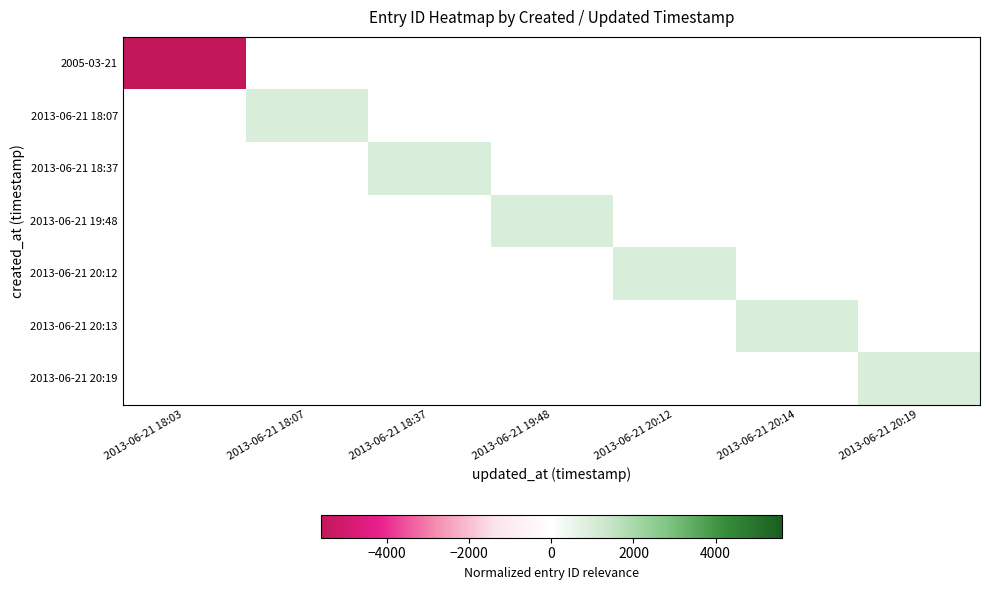

Which category has the lowest value in the 2005-03-21 series?

2013-06-21 18:03